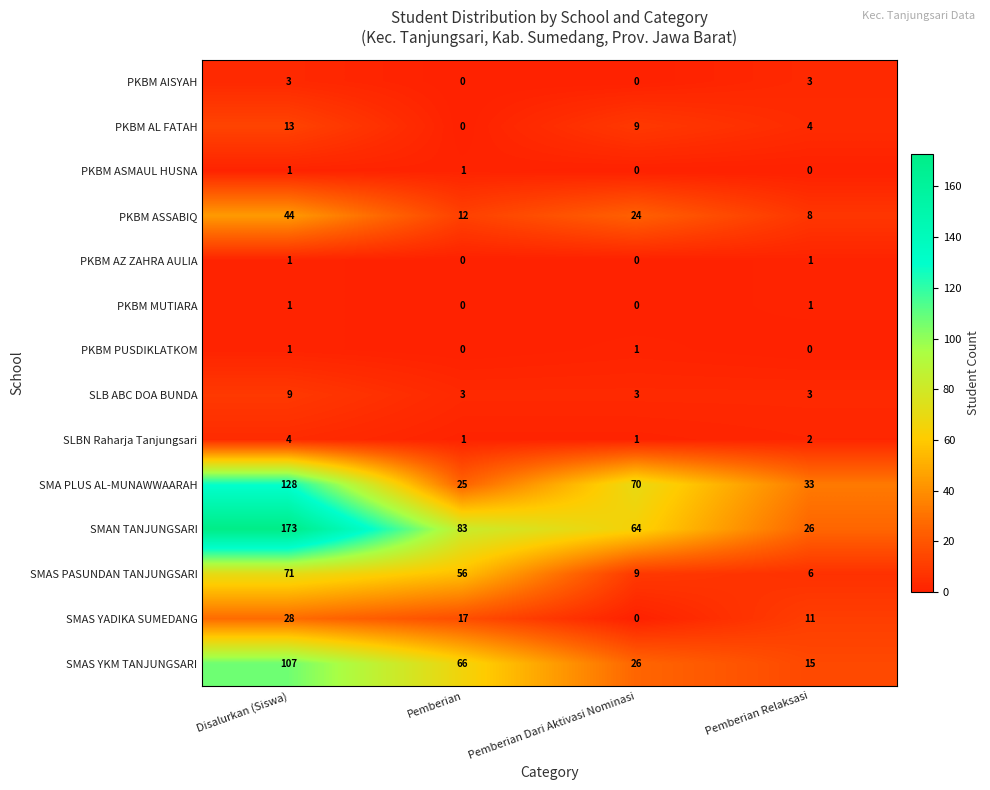

Where is PKBM AL FATAH nearest to the value 6?

Pemberian Relaksasi